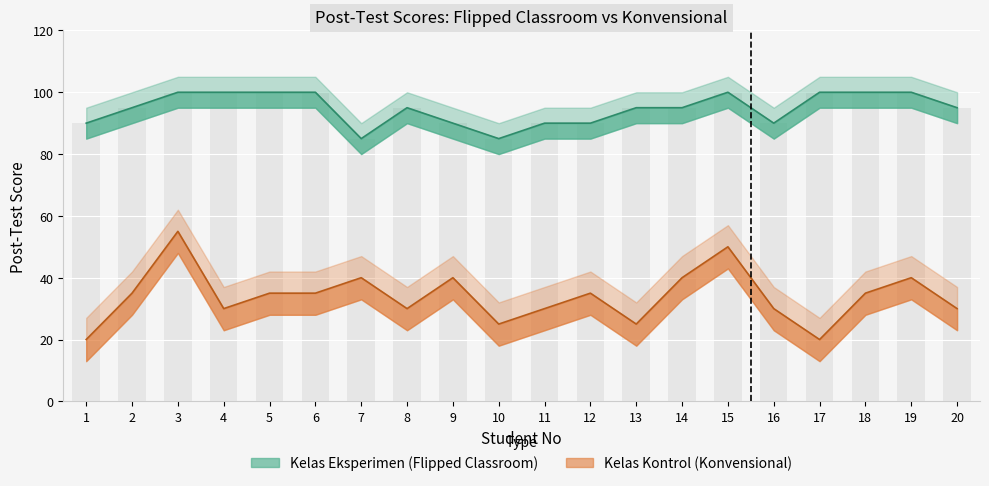

What is the difference between the highest and lowest values at 19?

60